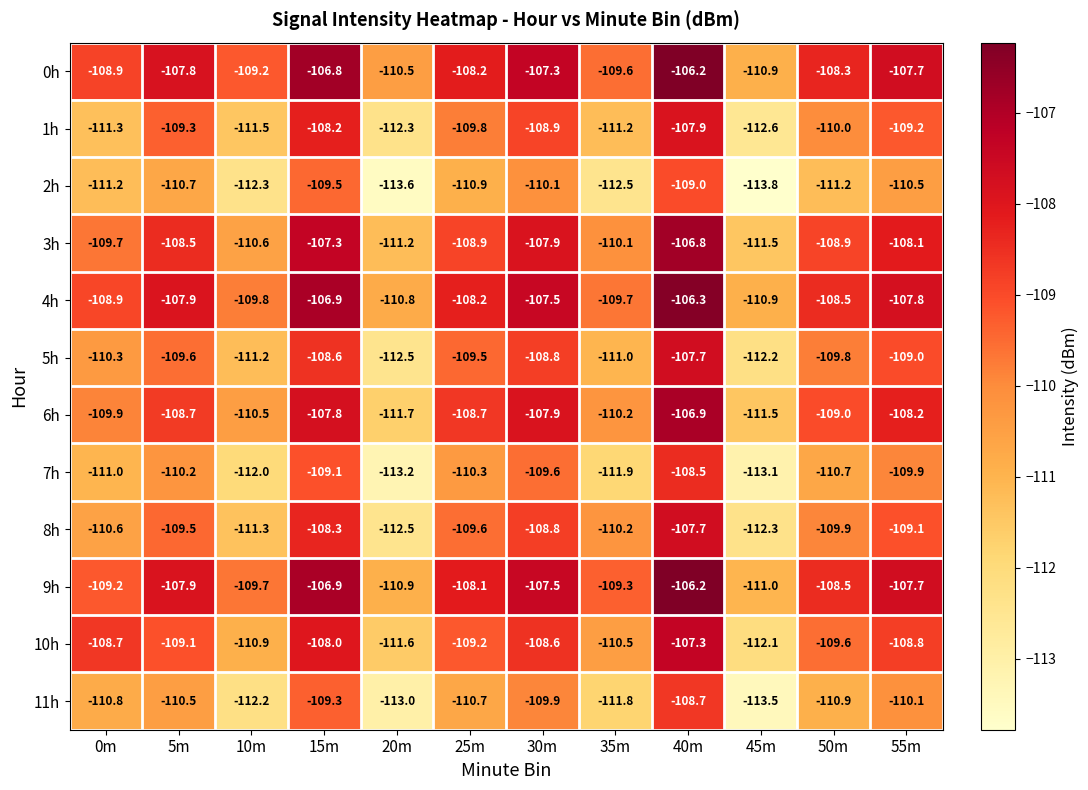

The 2h series shows -112.5 at 35m. True or false?

True